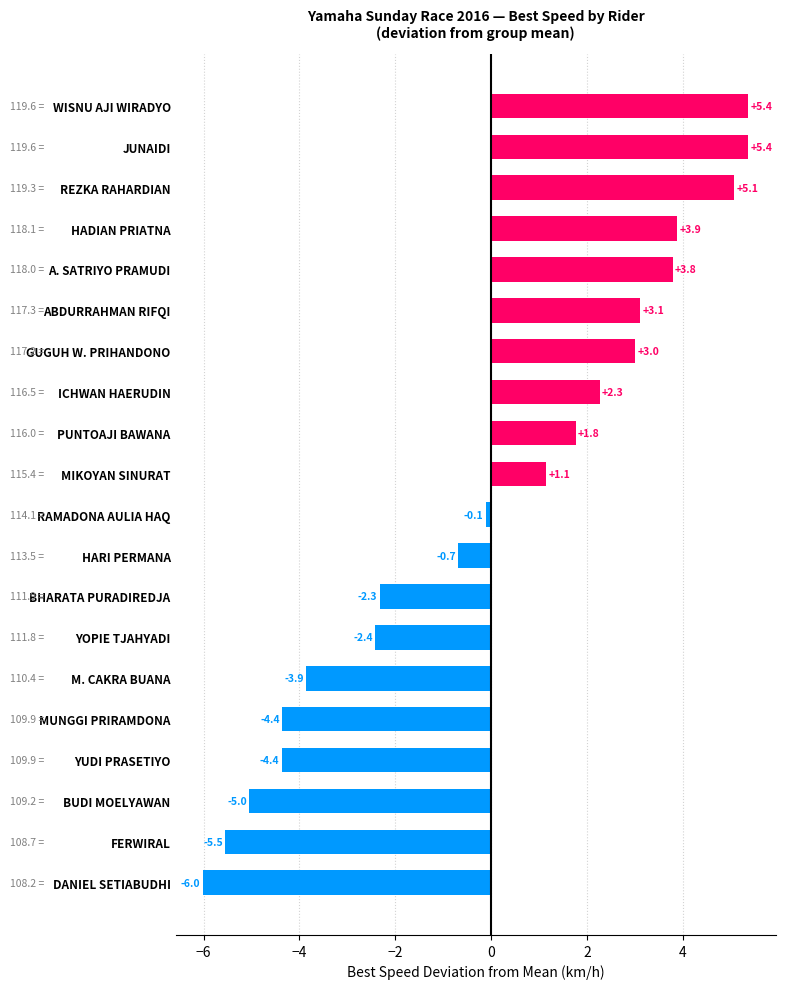

Is it true that the value at JUNAIDI is 3.7?

False